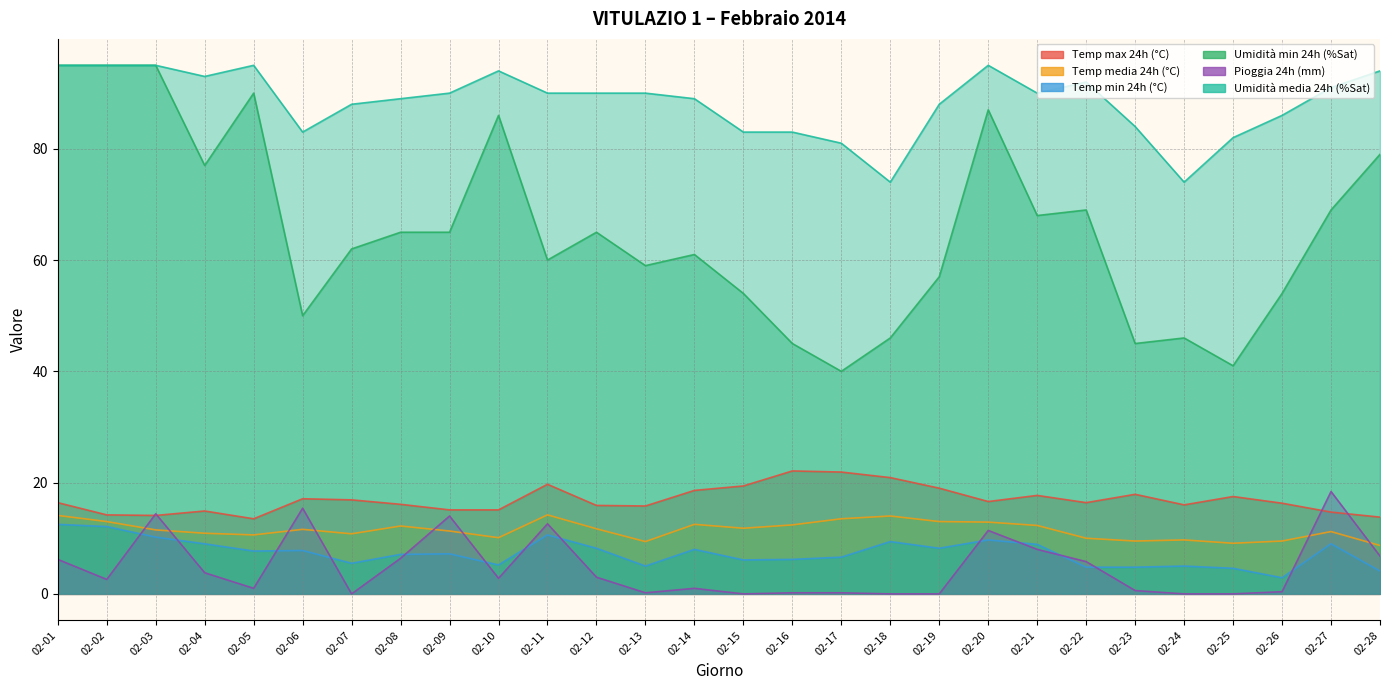

Reading right to left, transcribe all the data shown in this chart.

Temp max 24h (°C): 13.8	14.7	16.3	17.5	16.0	17.9	16.4	17.7	16.6	19.0	20.9	21.9	22.1	19.4	18.6	15.8	15.9	19.7	15.1	15.1	16.1	16.9	17.1	13.5	14.9	14.1	14.2	16.4
Temp media 24h (°C): 8.7	11.2	9.5	9.1	9.7	9.5	10.0	12.3	12.9	13.0	14.0	13.5	12.4	11.8	12.5	9.4	11.7	14.2	10.1	11.3	12.2	10.8	11.6	10.6	10.9	11.5	13.0	14.1
Temp min 24h (°C): 4.1	9.0	2.9	4.6	5.0	4.8	4.8	8.9	9.7	8.2	9.4	6.6	6.2	6.1	8.0	5.0	8.2	10.6	5.2	7.2	7.1	5.5	7.8	7.7	9.0	10.2	12.1	12.5
Umidità min 24h (%Sat): 79.0	69.0	54.0	41.0	46.0	45.0	69.0	68.0	87.0	57.0	46.0	40.0	45.0	54.0	61.0	59.0	65.0	60.0	86.0	65.0	65.0	62.0	50.0	90.0	77.0	95.0	95.0	95.0
Pioggia 24h (mm): 6.8	18.4	0.4	0.0	0.0	0.6	5.8	8.0	11.4	0.0	0.0	0.2	0.2	0.0	1.0	0.2	3.0	12.6	2.8	14.0	6.4	0.0	15.4	1.0	3.8	14.4	2.6	6.2
Umidità media 24h (%Sat): 94.0	91.0	86.0	82.0	74.0	84.0	92.0	90.0	95.0	88.0	74.0	81.0	83.0	83.0	89.0	90.0	90.0	90.0	94.0	90.0	89.0	88.0	83.0	95.0	93.0	95.0	95.0	95.0